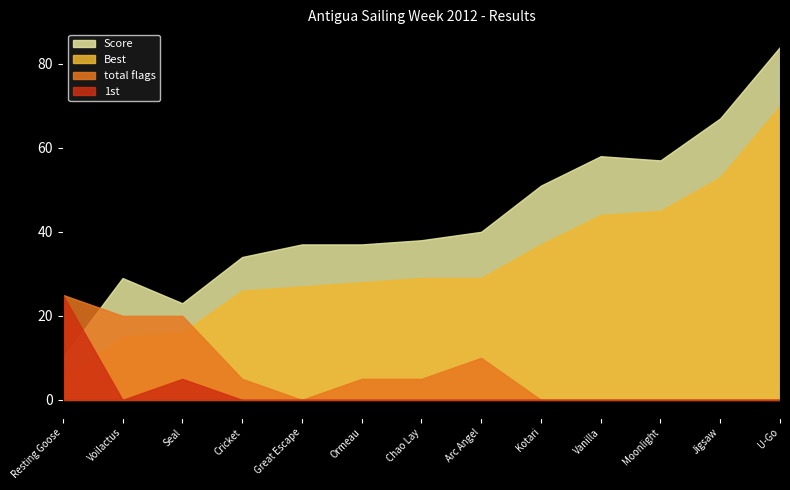

Rank the series at Chao Lay from lowest to highest value.

1st, total flags, Best, Score